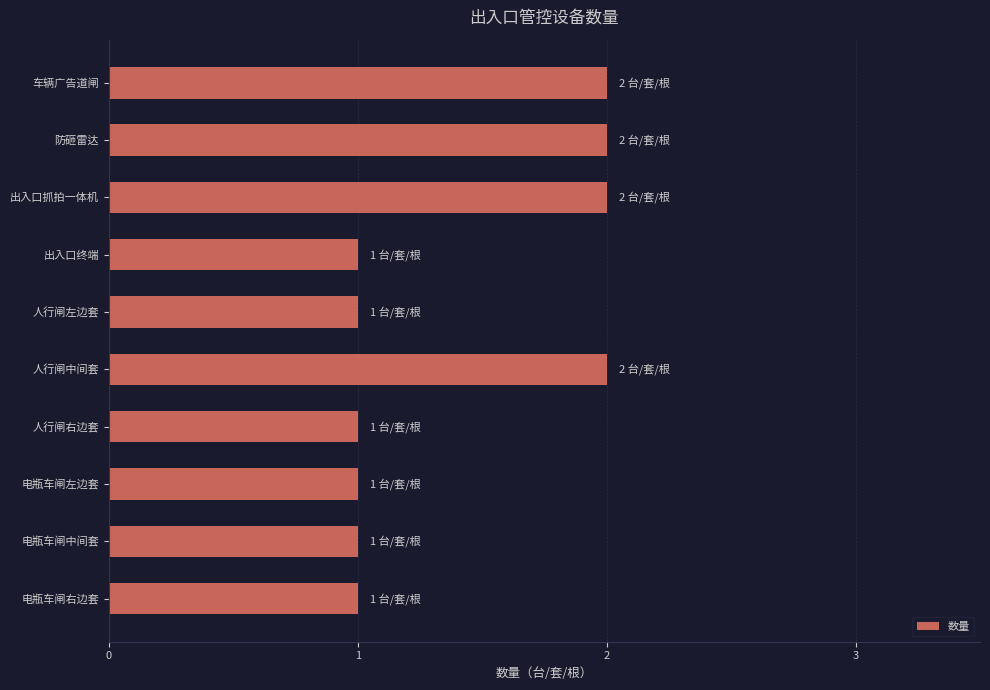

The value at 出入口抓拍一体机 is 2. True or false?

True